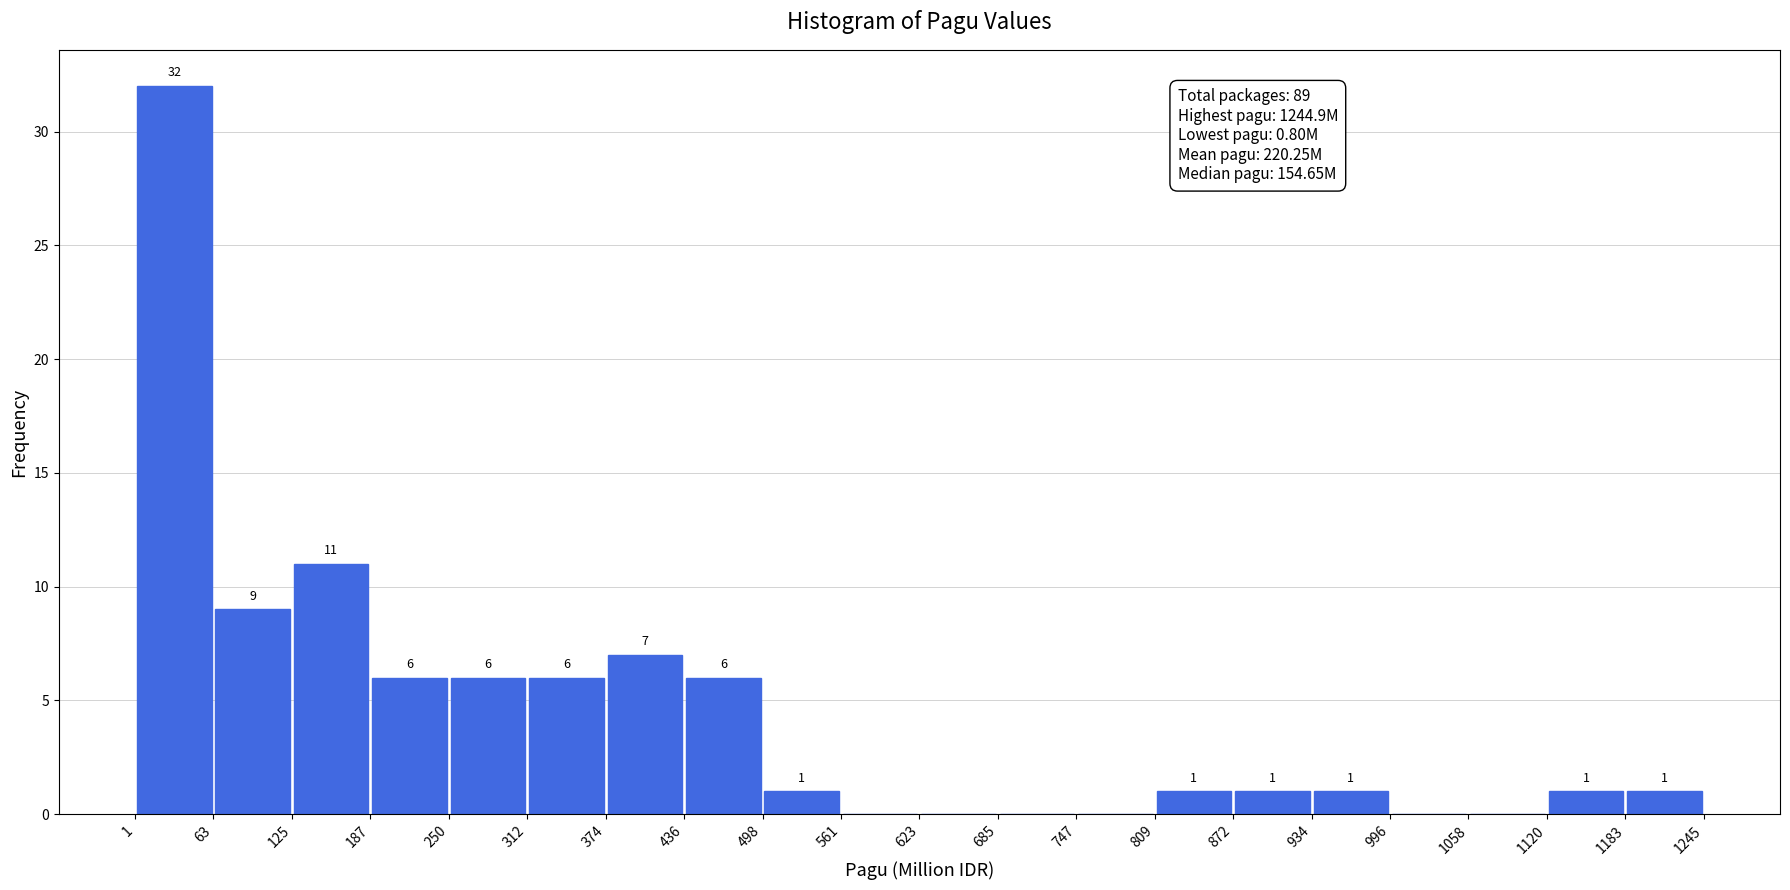

Which range on the x-axis has the tallest bar?

1 to 63